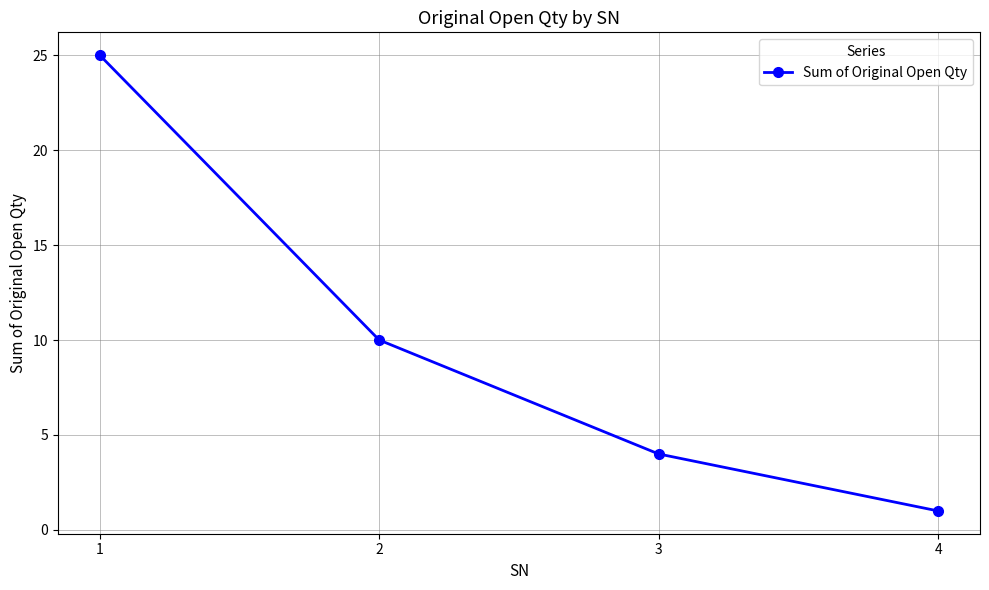

What is the difference between the second highest and minimum values?

9